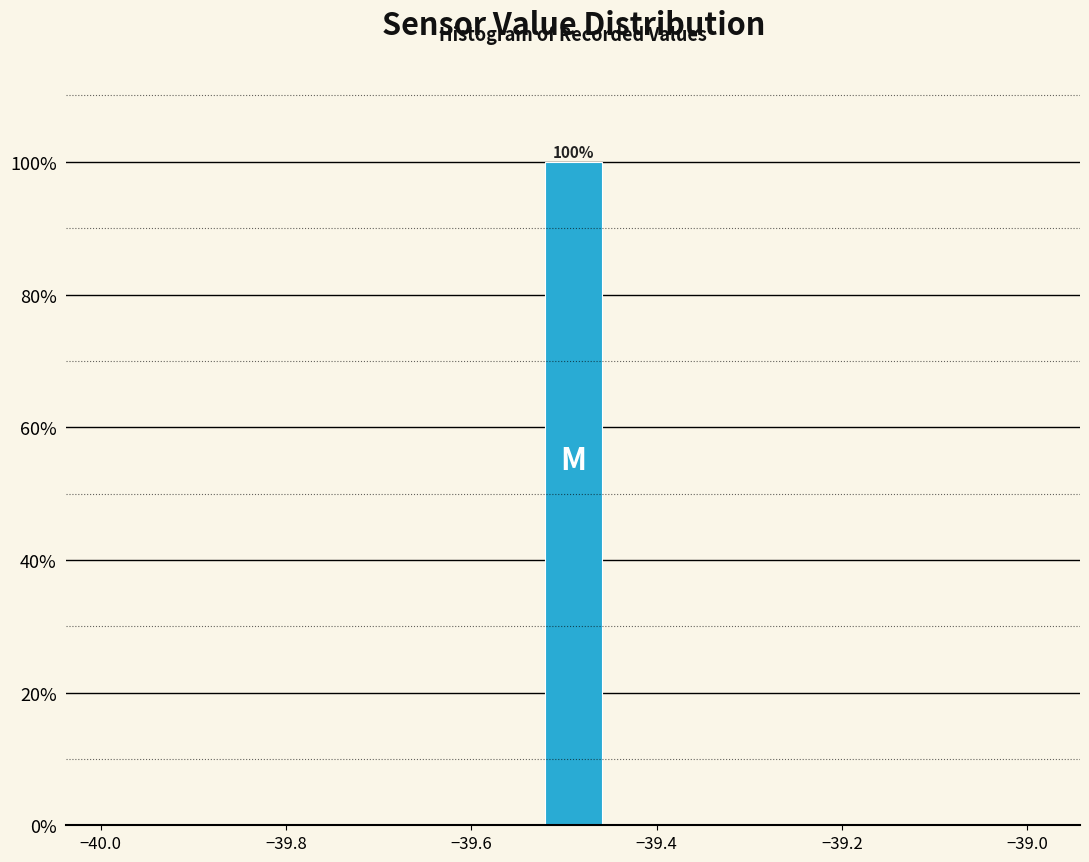

Around what value on the x-axis is the tallest bar? Give the approximate position of its centre, as read against the axis.

-39.48